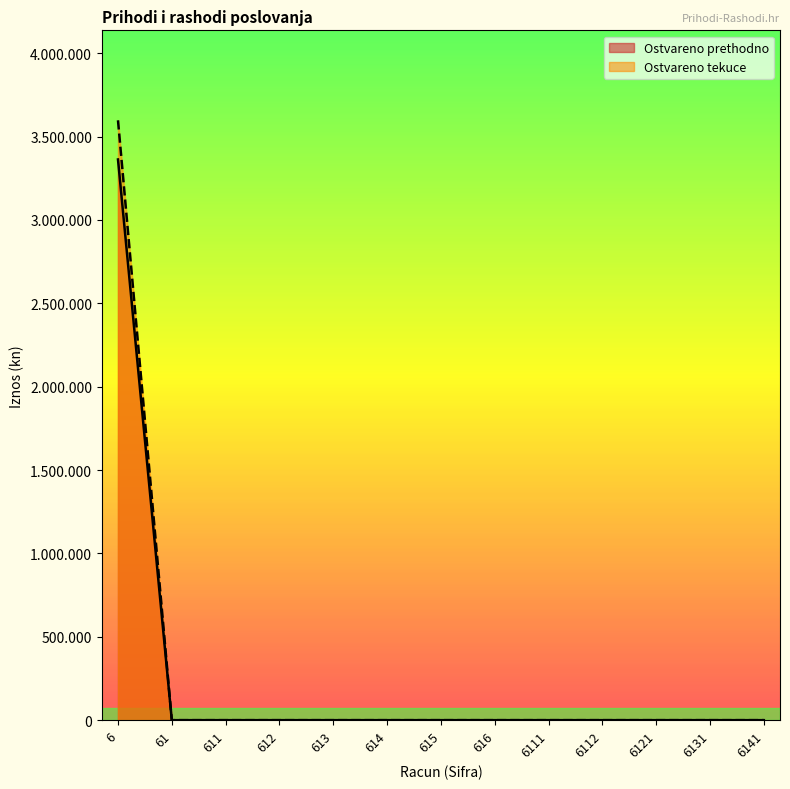

True or false: Ostvareno prethodno and Ostvareno tekuce intersect in this chart.

False